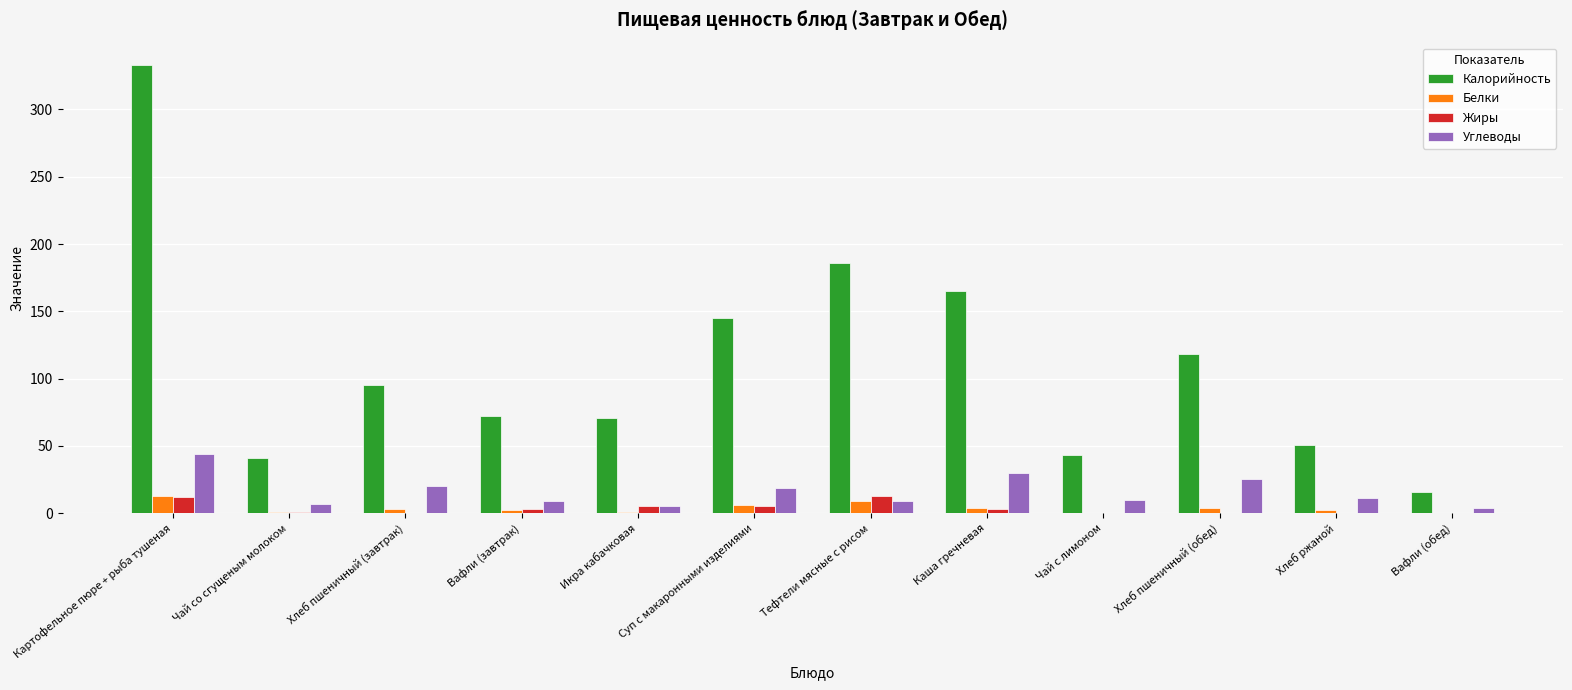

How many categories are shown in the chart?

12